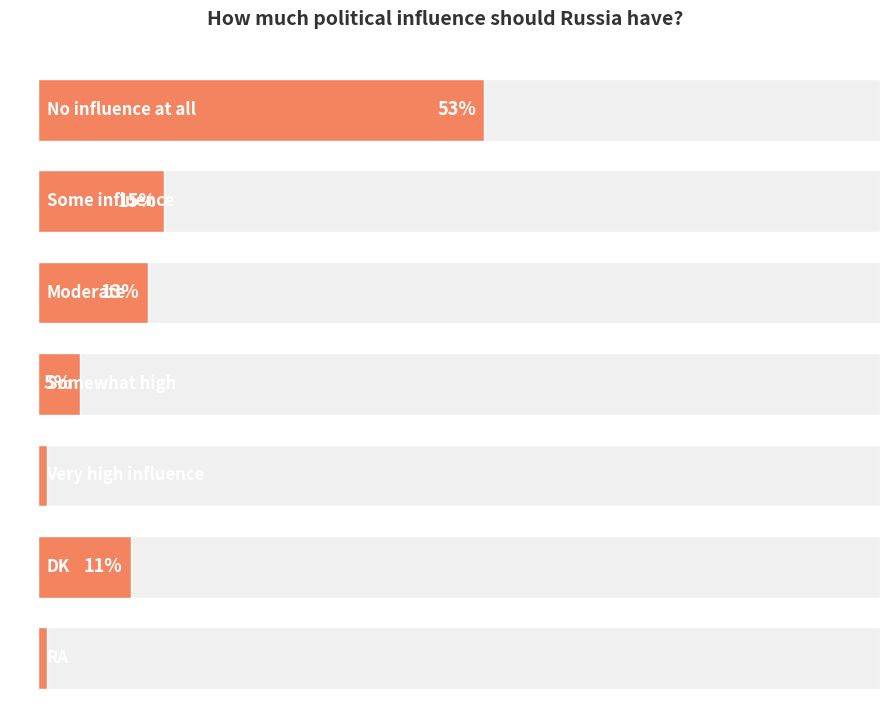

Rank the categories by value from lowest to highest.

Very high influence, RA, Somewhat high, DK, Moderate, Some influence, No influence at all